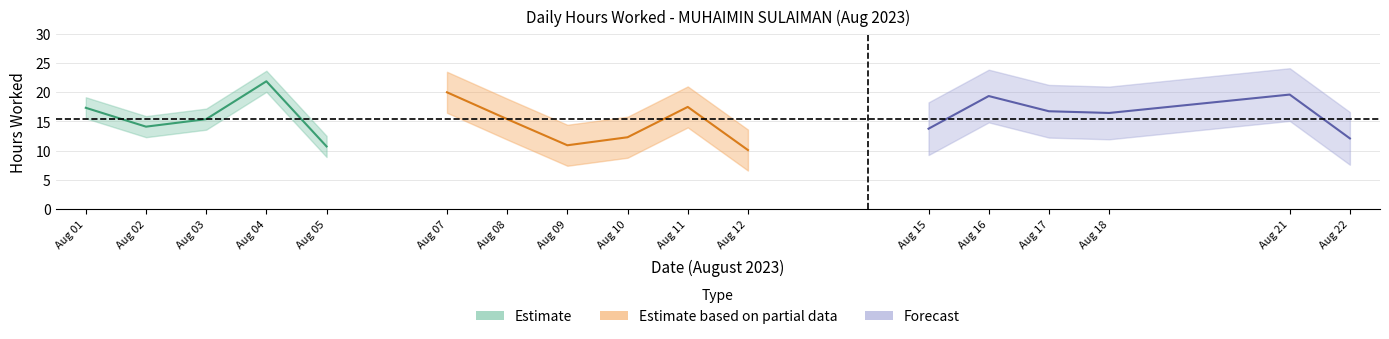

Does the chart have visible grid lines?

Yes